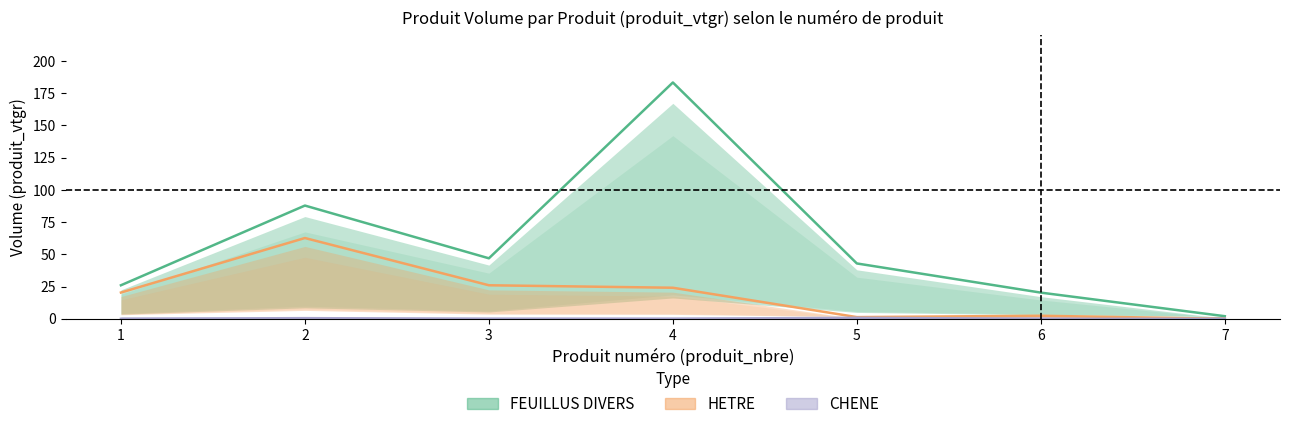

What is the average value of the FEUILLUS DIVERS series?

58.4